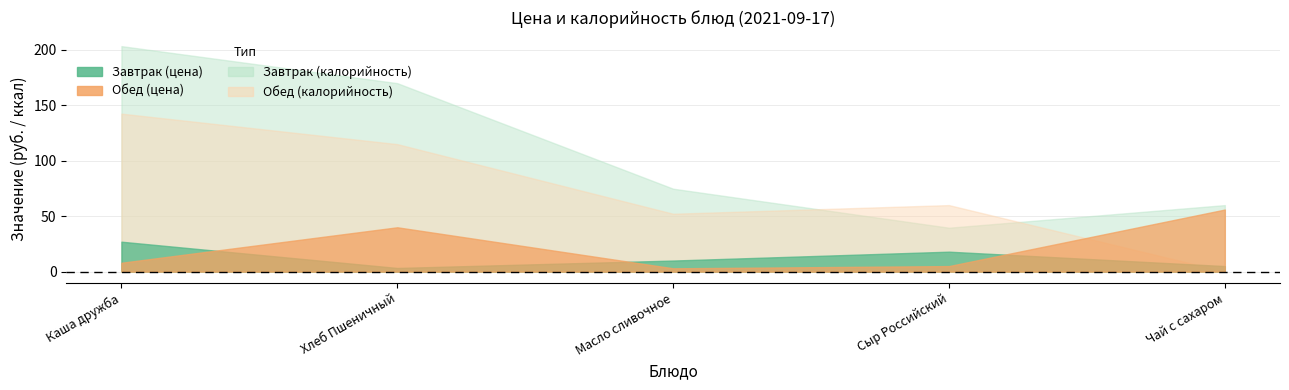

The Завтрак series shows 5.0 at Чай с сахаром. True or false?

True